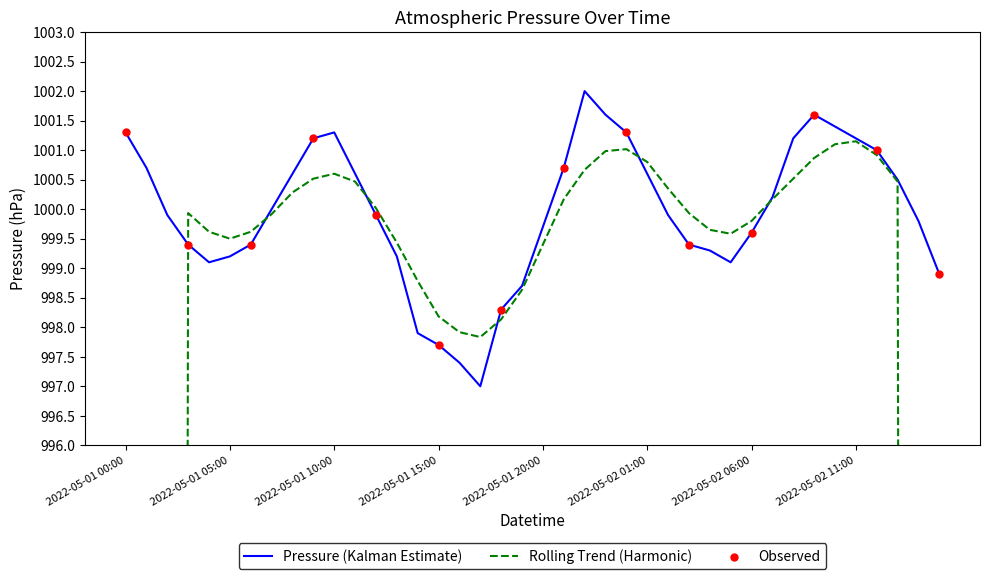

Approximately how many times larger is the value at 2022-05-02 02:00 compared to 2022-05-02 03:00?

1.0